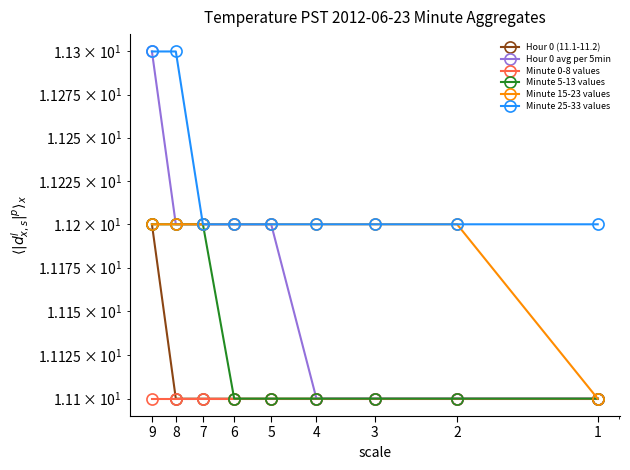

Which has a higher value, 7 or 4?

7